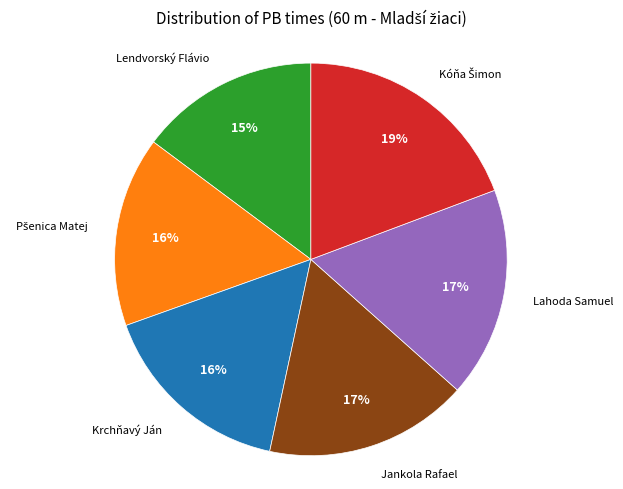

To the nearest percent, what is the average slice percentage?

17%